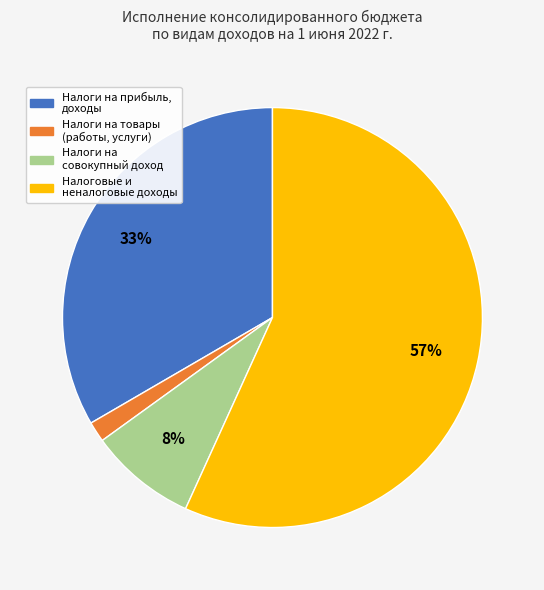

To the nearest percent, what is the difference between the largest and smallest slice percentages?

55%